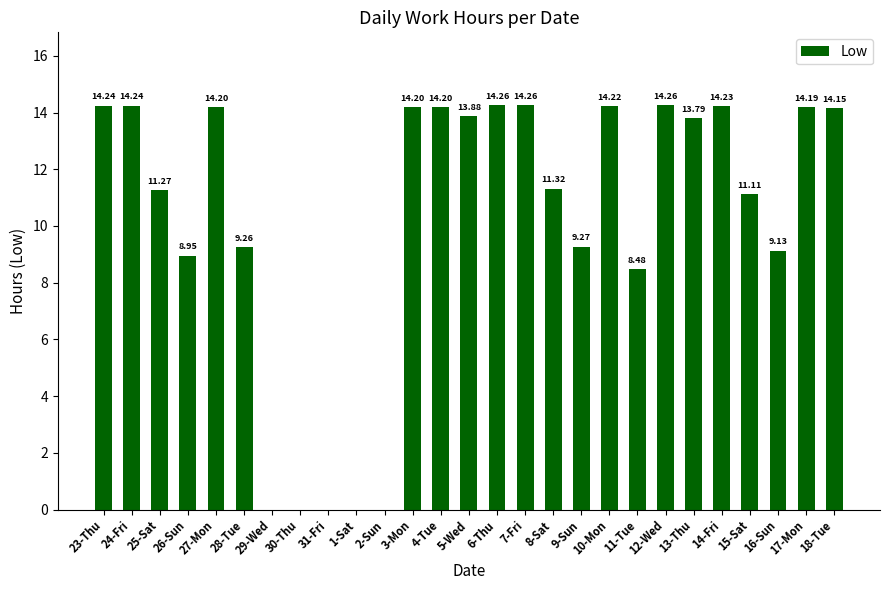

What is the sum of the values at 4-Tue and 2-Sun?

14.2